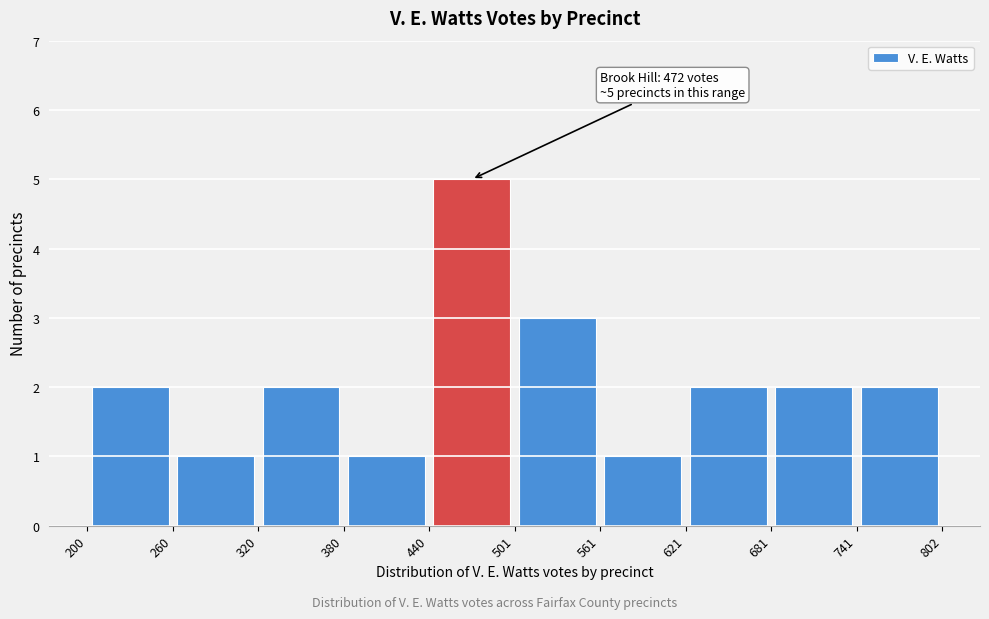

Over which range of the x-axis is the bar tallest?

440 to 501